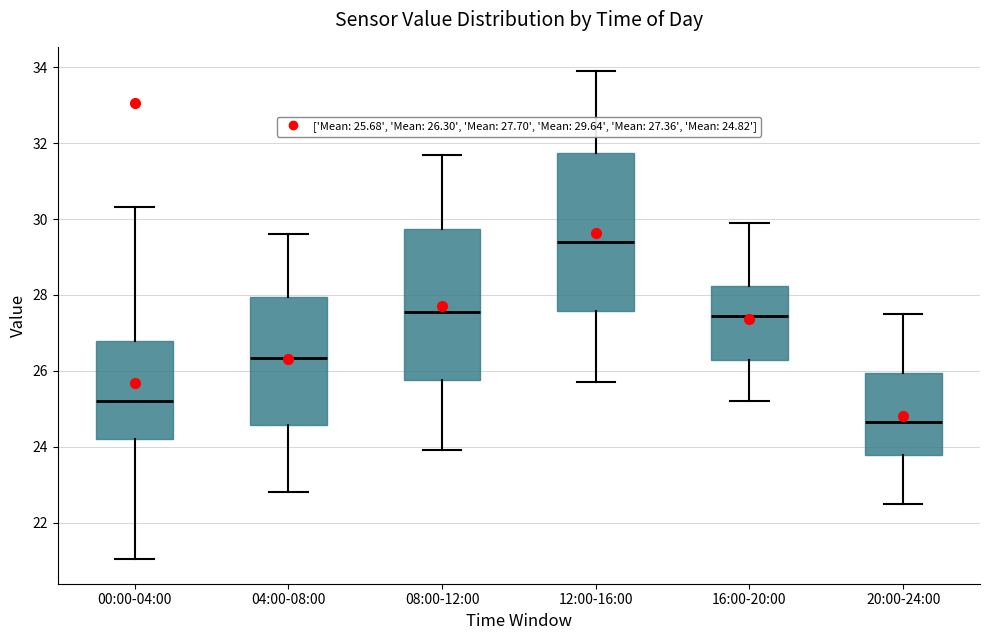

Which box's median line is the lowest?

20:00-24:00